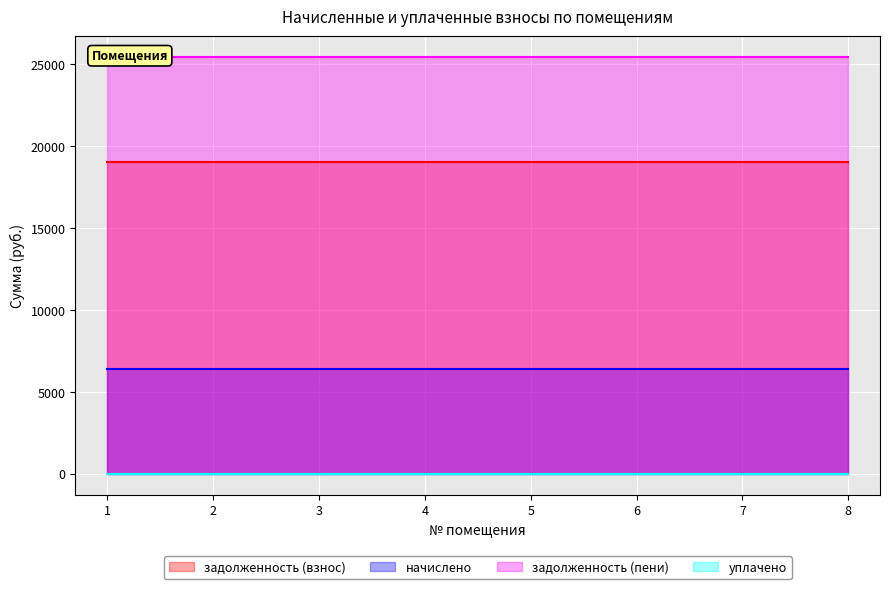

What is the total value across all series at 2?

50846.4